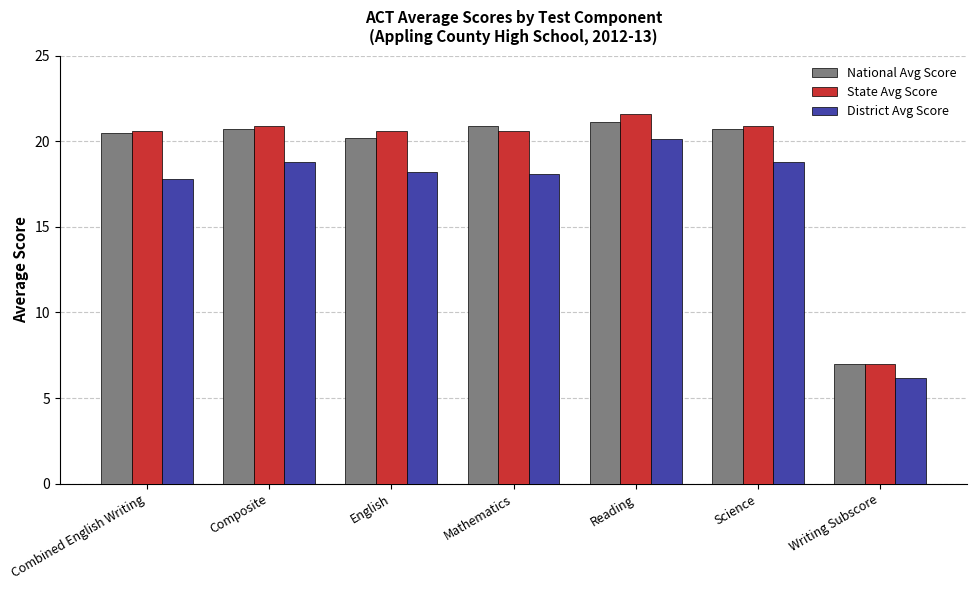

What is the spread (max minus min) of values at Science?

2.1